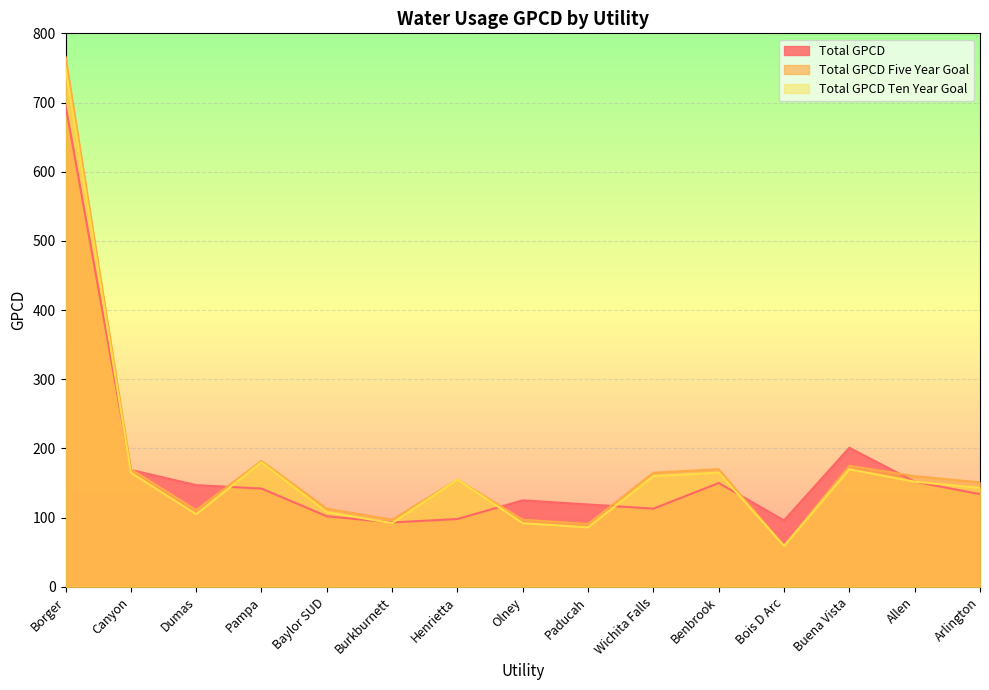

Which category has the lowest value across all series?

Bois D Arc